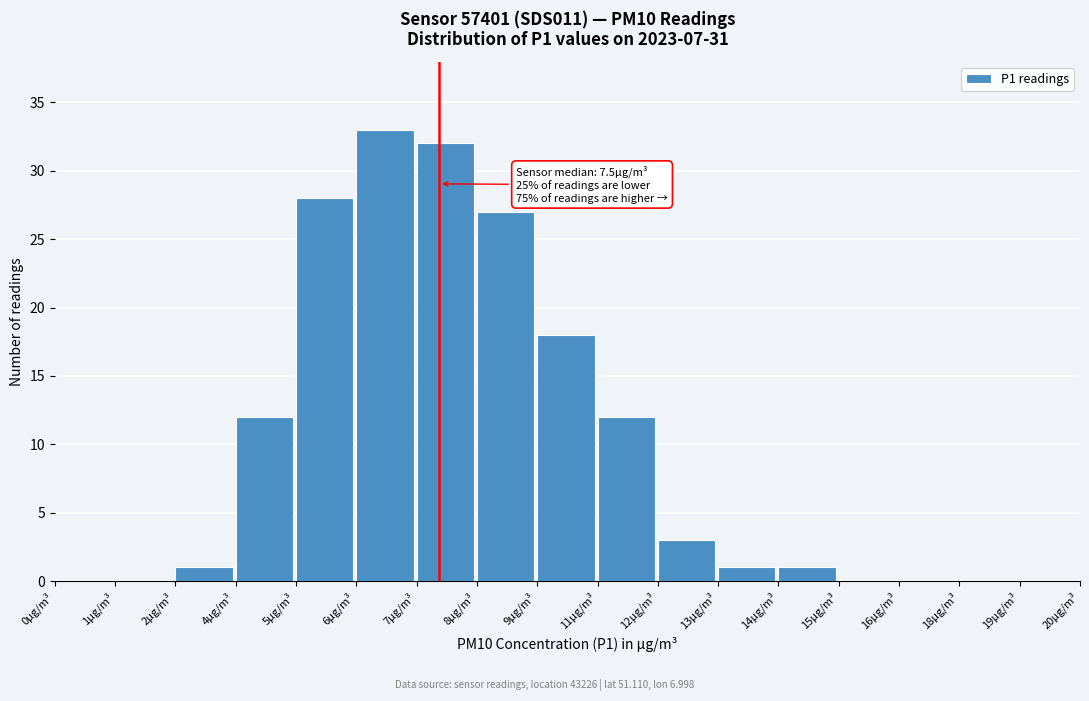

Reading left to right, list all the values displayed in this chart.

0µg/m³=0	1µg/m³=0	2µg/m³=1	4µg/m³=12	5µg/m³=28	6µg/m³=33	7µg/m³=32	8µg/m³=27	9µg/m³=18	11µg/m³=12	12µg/m³=3	13µg/m³=1	14µg/m³=1	15µg/m³=0	16µg/m³=0	18µg/m³=0	19µg/m³=0